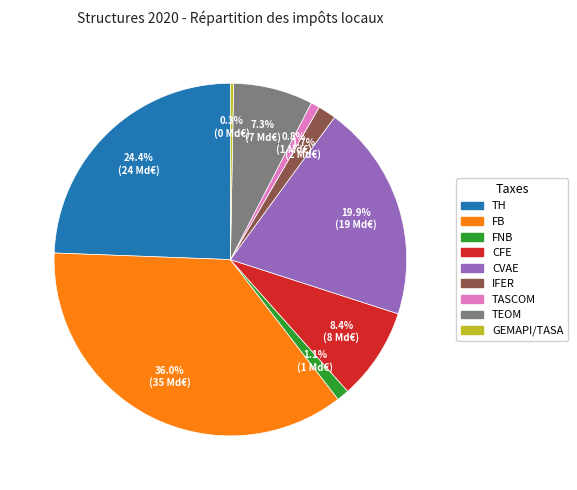

Does FNB account for over 50% of the chart?

No